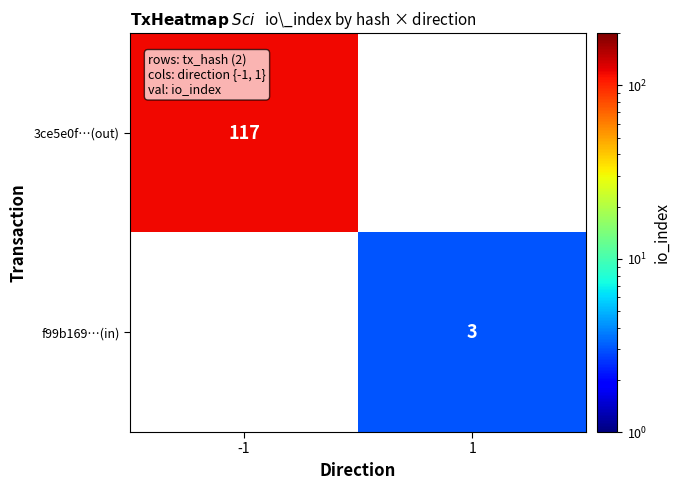

Which has a higher value, 1 or -1?

-1